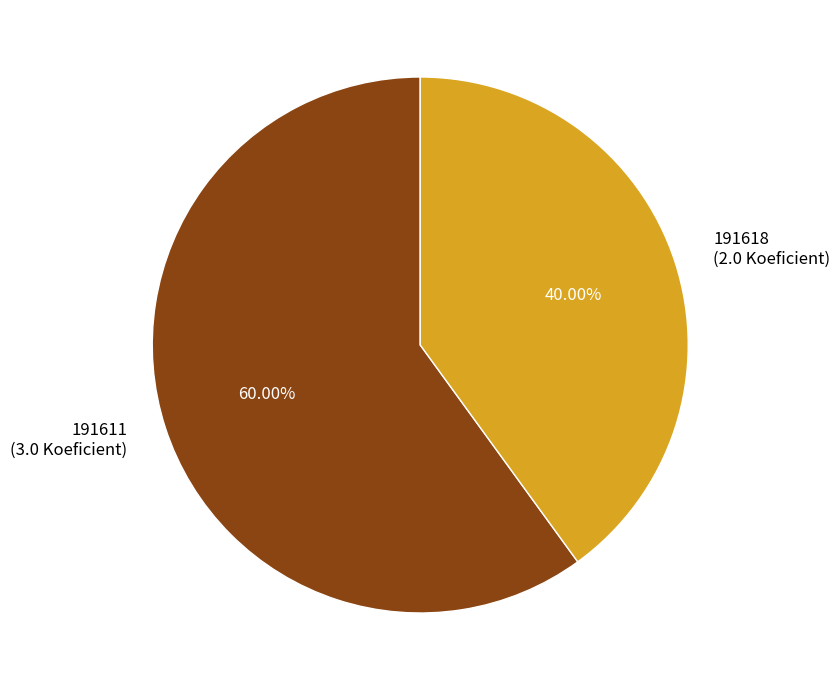

How many slices are in this pie chart?

2